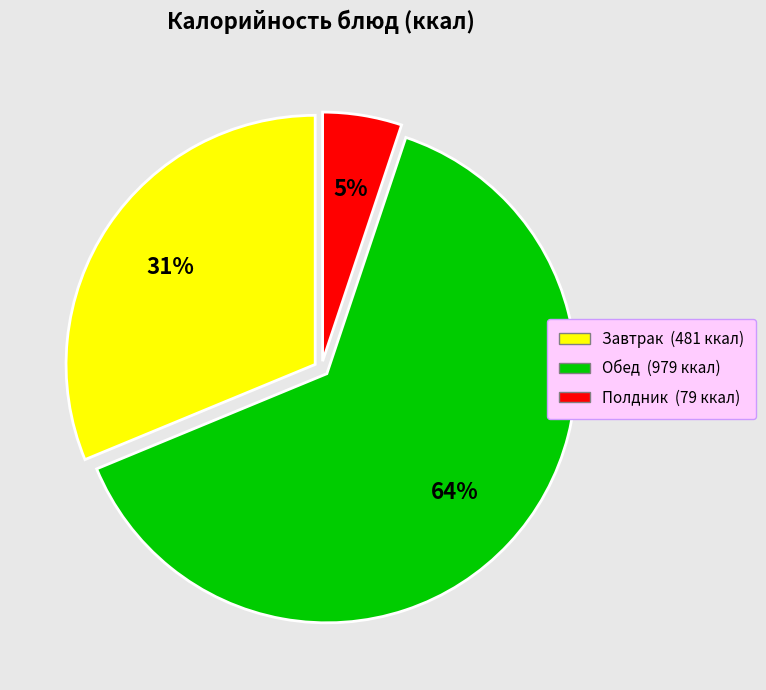

Is there any slice that represents more than half of the pie?

Yes